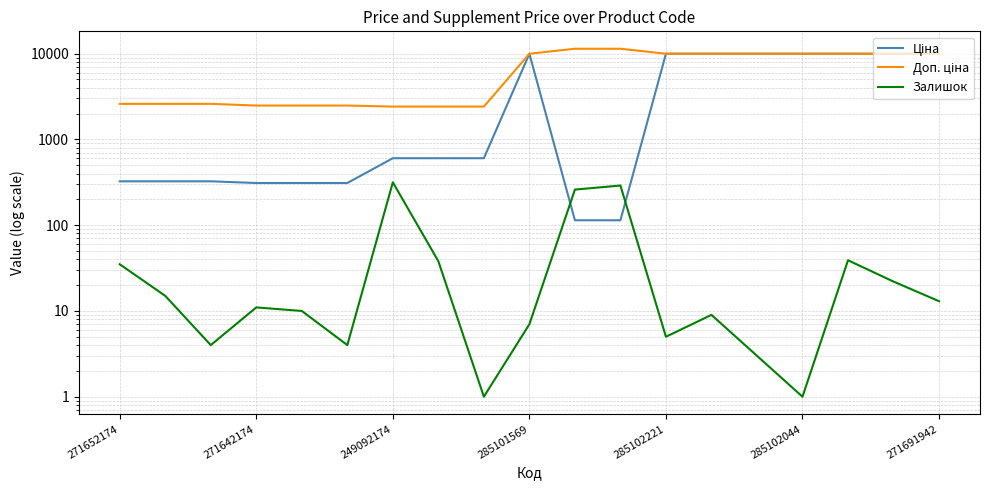

How many data points does each series have?

19